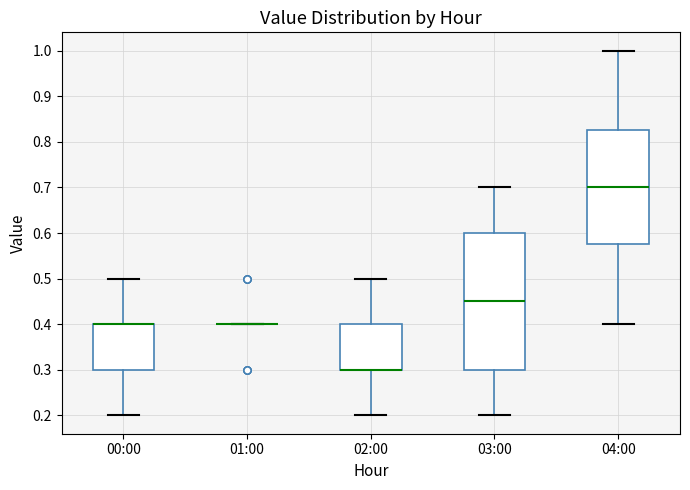

Which box is the tallest, from its lower edge to its upper edge?

03:00